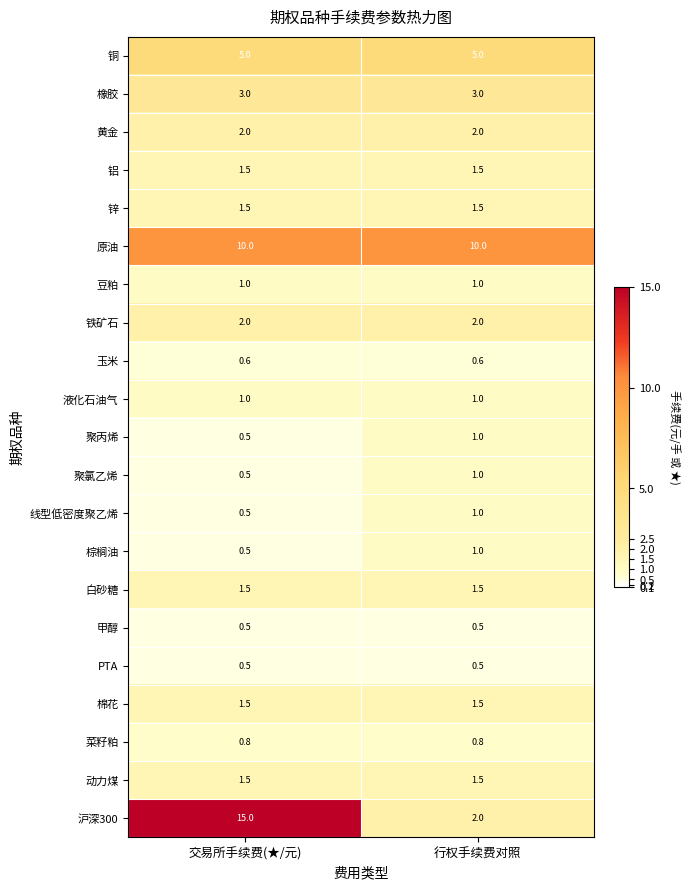

Which series changed the most between 交易所手续费(★/元) and 行权手续费对照?

沪深300